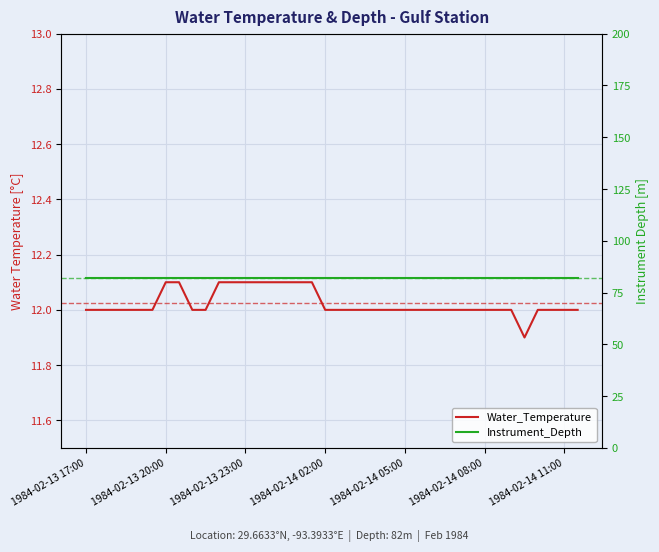

True or false: Instrument_Depth and Water_Temperature intersect in this chart.

False